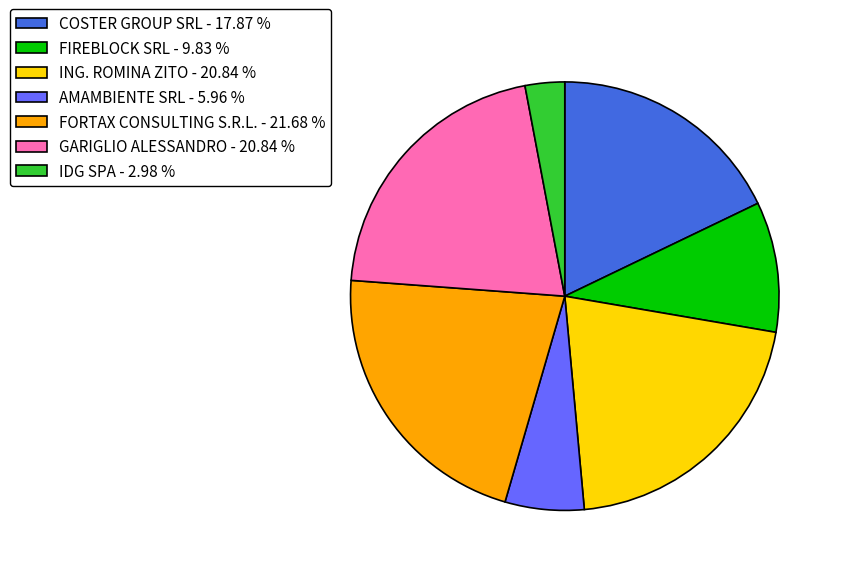

Which slice is the largest?

FORTAX CONSULTING S.R.L.